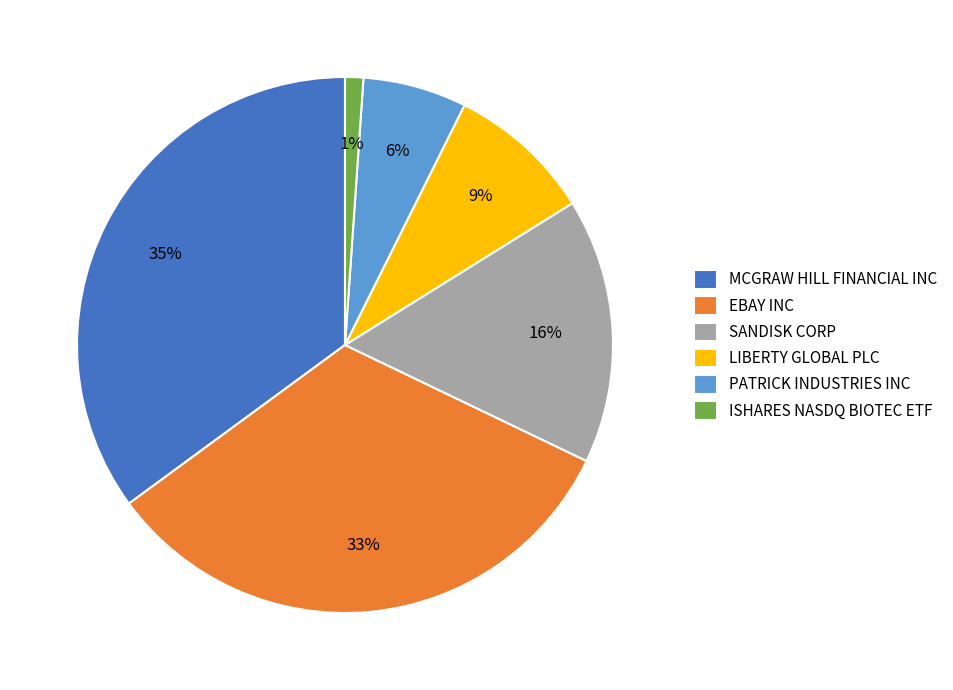

Is the sum of LIBERTY GLOBAL PLC and MCGRAW HILL FINANCIAL INC greater than half?

No